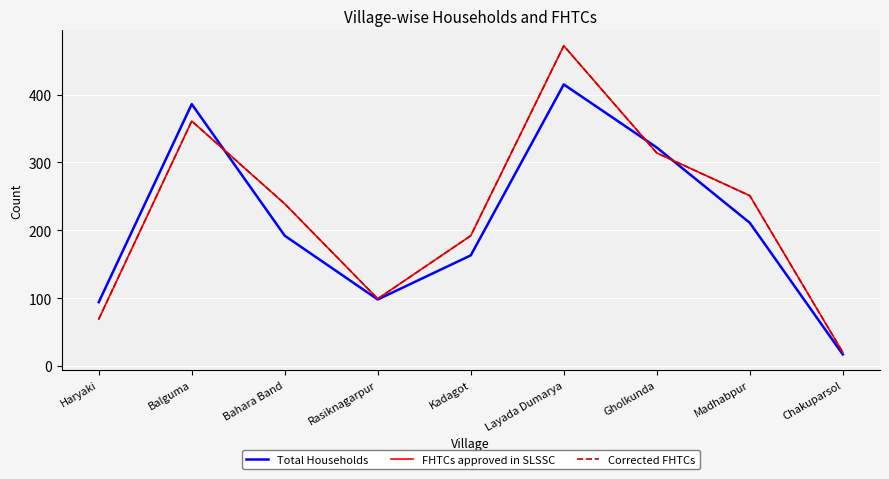

Reading left to right, transcribe all the data shown in this chart.

Total Households: 94	386	192	98	163	415	322	211	17
FHTCs approved in SLSSC: 69	361	239	99	192	472	314	251	20
Corrected FHTCs: 69	361	239	99	192	472	314	251	20